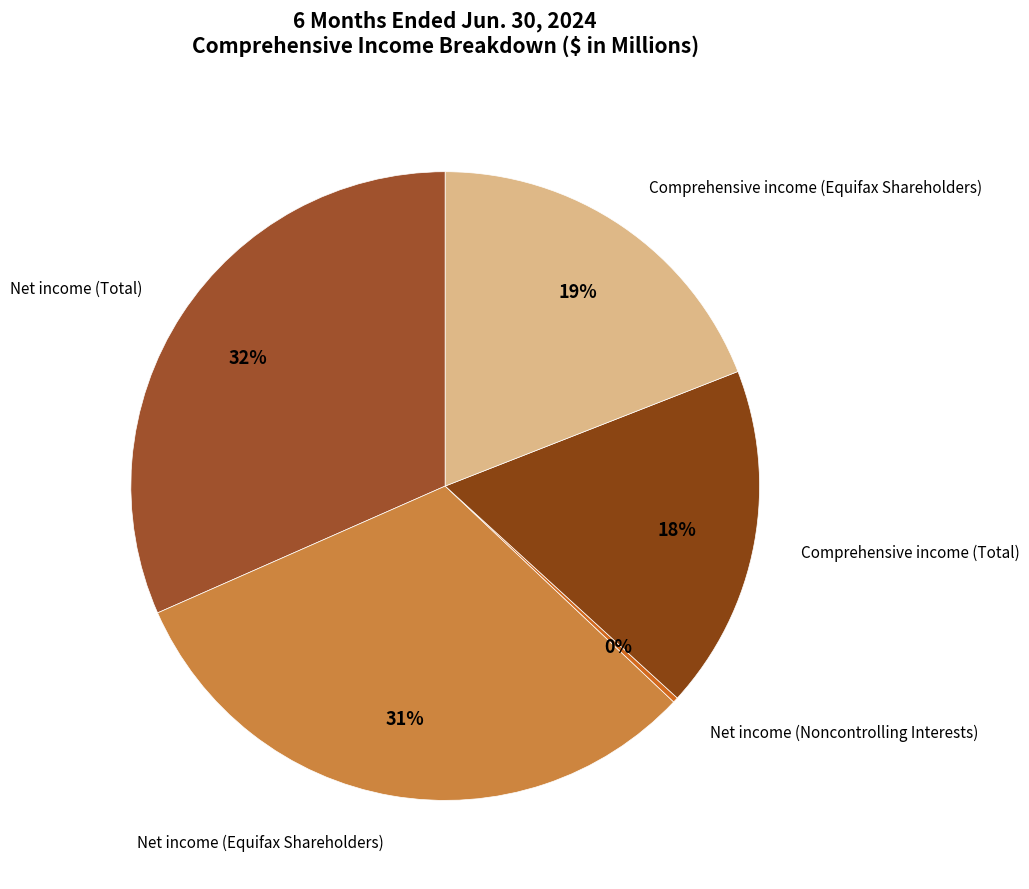

Rank the categories by value from lowest to highest.

Net income (Noncontrolling Interests), Comprehensive income (Total), Comprehensive income (Equifax Shareholders), Net income (Equifax Shareholders), Net income (Total)